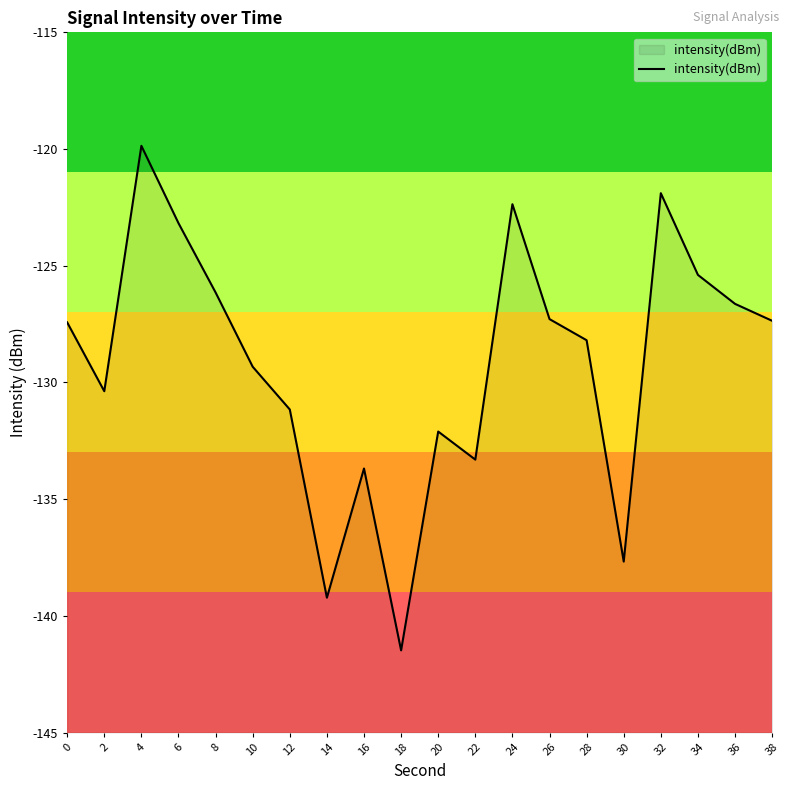

What is the approximate value at 10?

-129.3